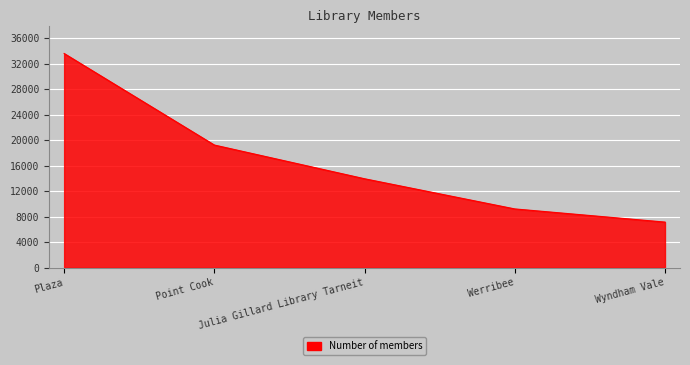

True or false: the data shows 13967 at Julia Gillard Library Tarneit.

True